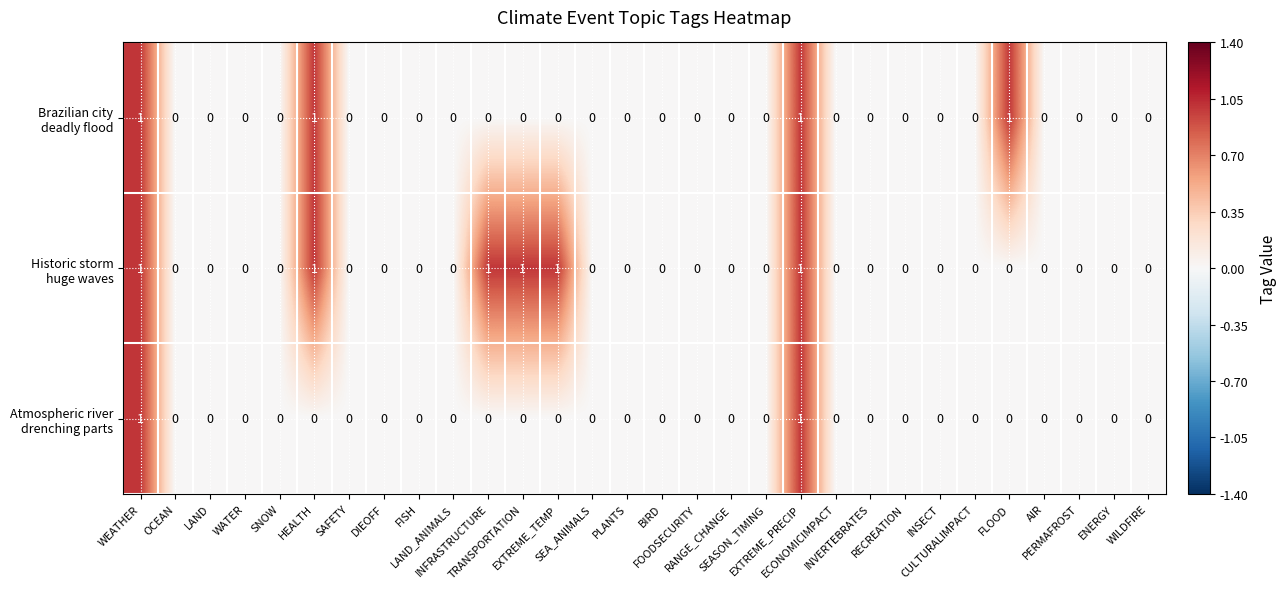

Which series changed the most between LAND_ANIMALS and SEASON_TIMING?

Brazilian city deadly flood